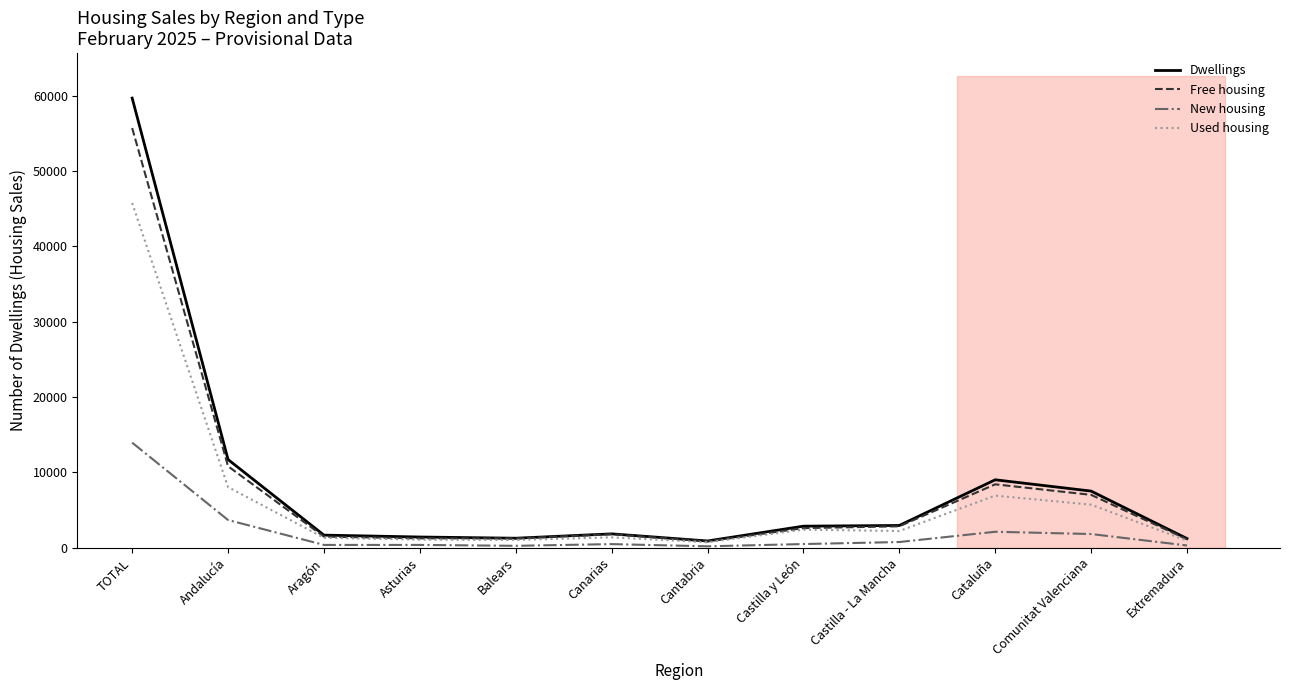

True or false: Used housing and Free housing intersect in this chart.

False